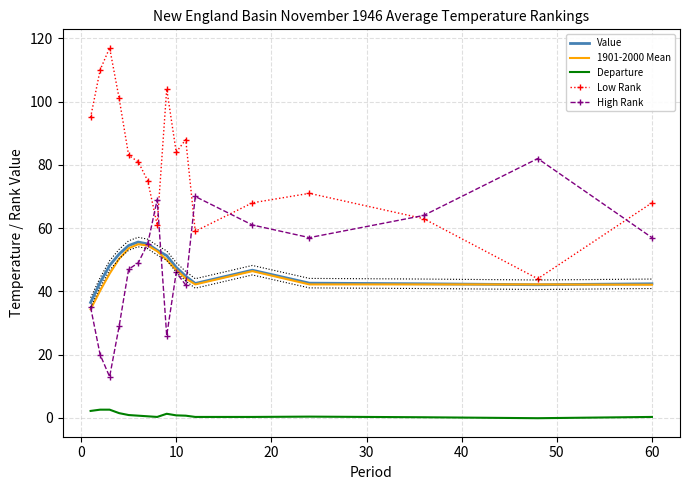

Is it true that Low Rank equals 30.2 at 10?

False